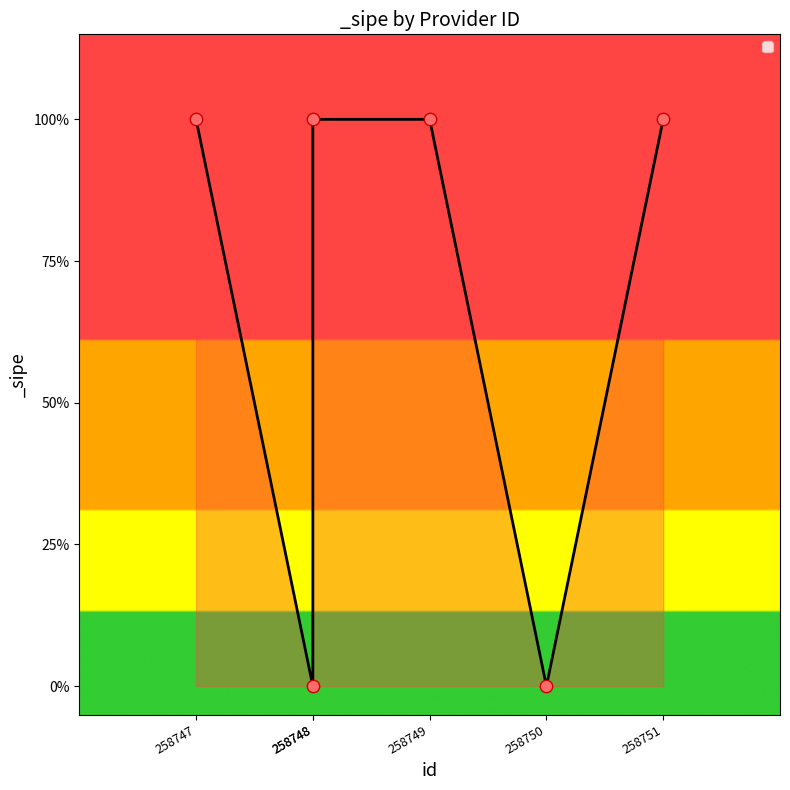

What is the ratio of the value at 258748 to the value at 258751?

1.0